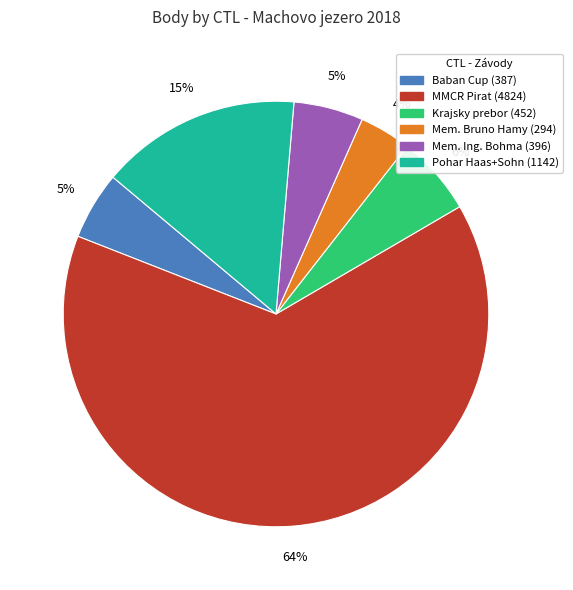

Does any single category account for the majority?

Yes